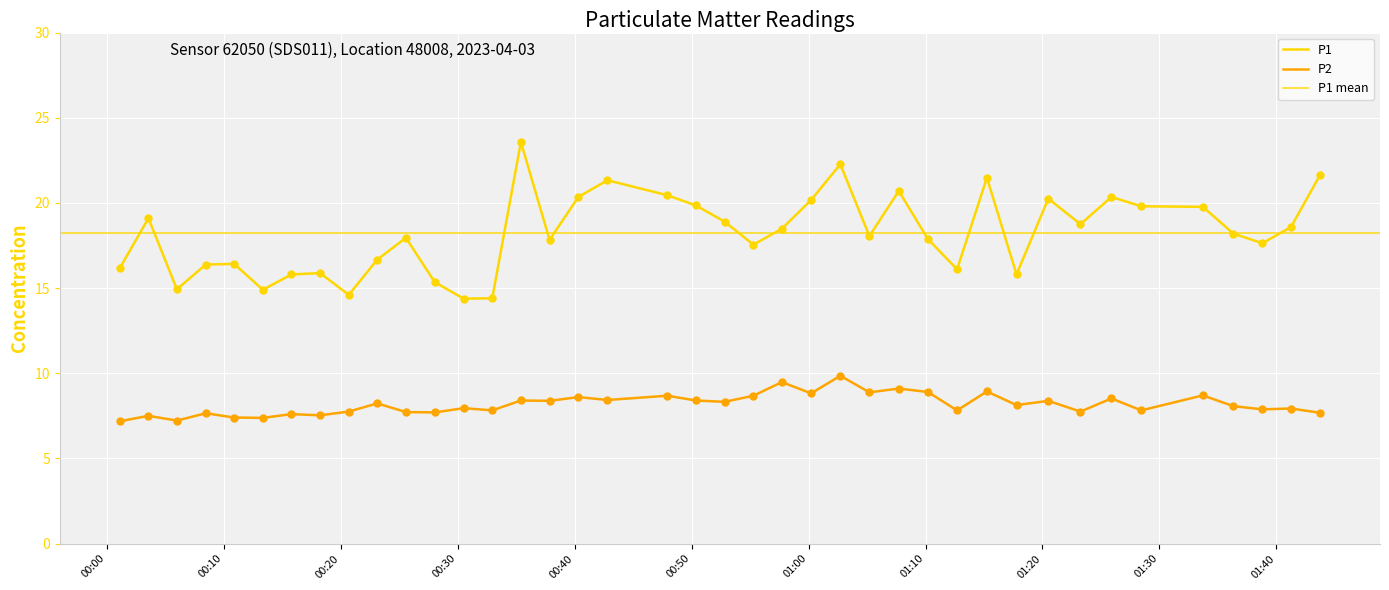

At how many categories does at least one series exceed 16?

31